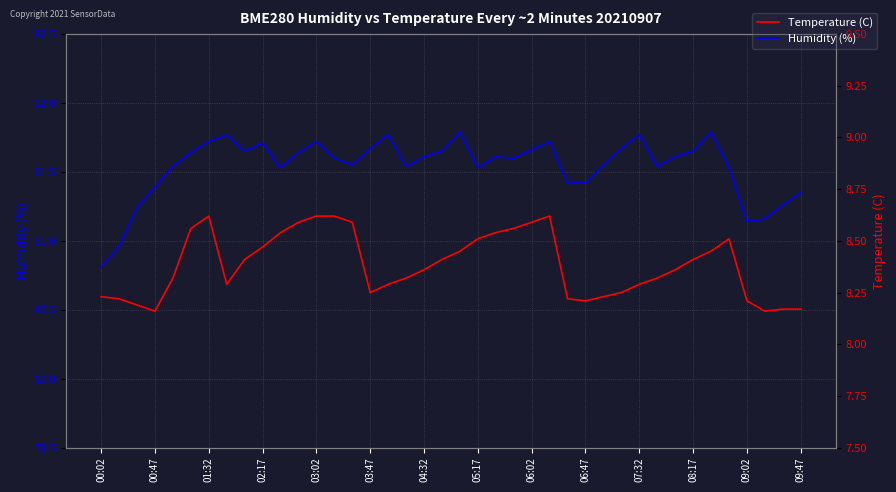

How many interior local peaks does the Humidity (%) series have?

9